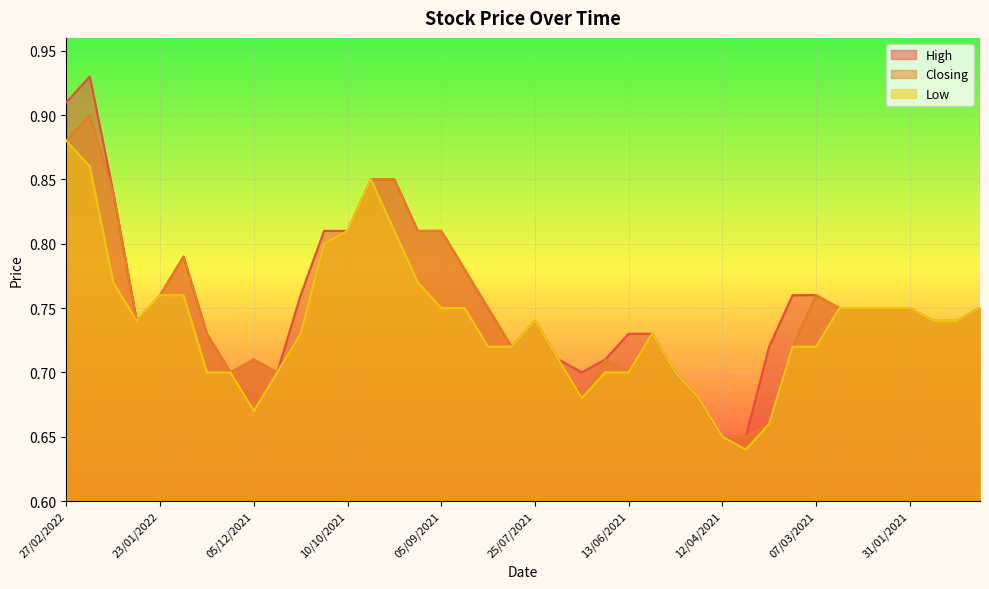

Reading left to right, list all the values displayed in this chart.

High: 27/02/2022=0.9	13/02/2022=0.9	06/02/2022=0.8	30/01/2022=0.7	23/01/2022=0.8	16/01/2022=0.8	09/01/2022=0.7	19/12/2021=0.7	05/12/2021=0.7	28/11/2021=0.7	21/11/2021=0.8	24/10/2021=0.8	10/10/2021=0.8	26/09/2021=0.8	19/09/2021=0.8	12/09/2021=0.8	05/09/2021=0.8	15/08/2021=0.8	08/08/2021=0.8	01/08/2021=0.7	25/07/2021=0.7	11/07/2021=0.7	27/06/2021=0.7	20/06/2021=0.7	13/06/2021=0.7	23/05/2021=0.7	16/05/2021=0.7	02/05/2021=0.7	12/04/2021=0.7	04/04/2021=0.7	28/03/2021=0.7	21/03/2021=0.8	07/03/2021=0.8	28/02/2021=0.8	21/02/2021=0.8	07/02/2021=0.8	31/01/2021=0.8	24/01/2021=0.7	17/01/2021=0.7	10/01/2021=0.8
Closing: 27/02/2022=0.9	13/02/2022=0.9	06/02/2022=0.8	30/01/2022=0.7	23/01/2022=0.8	16/01/2022=0.8	09/01/2022=0.7	19/12/2021=0.7	05/12/2021=0.7	28/11/2021=0.7	21/11/2021=0.7	24/10/2021=0.8	10/10/2021=0.8	26/09/2021=0.8	19/09/2021=0.8	12/09/2021=0.8	05/09/2021=0.8	15/08/2021=0.8	08/08/2021=0.8	01/08/2021=0.7	25/07/2021=0.7	11/07/2021=0.7	27/06/2021=0.7	20/06/2021=0.7	13/06/2021=0.7	23/05/2021=0.7	16/05/2021=0.7	02/05/2021=0.7	12/04/2021=0.7	04/04/2021=0.7	28/03/2021=0.7	21/03/2021=0.7	07/03/2021=0.8	28/02/2021=0.8	21/02/2021=0.8	07/02/2021=0.8	31/01/2021=0.8	24/01/2021=0.7	17/01/2021=0.7	10/01/2021=0.8
Low: 27/02/2022=0.9	13/02/2022=0.9	06/02/2022=0.8	30/01/2022=0.7	23/01/2022=0.8	16/01/2022=0.8	09/01/2022=0.7	19/12/2021=0.7	05/12/2021=0.7	28/11/2021=0.7	21/11/2021=0.7	24/10/2021=0.8	10/10/2021=0.8	26/09/2021=0.8	19/09/2021=0.8	12/09/2021=0.8	05/09/2021=0.8	15/08/2021=0.8	08/08/2021=0.7	01/08/2021=0.7	25/07/2021=0.7	11/07/2021=0.7	27/06/2021=0.7	20/06/2021=0.7	13/06/2021=0.7	23/05/2021=0.7	16/05/2021=0.7	02/05/2021=0.7	12/04/2021=0.7	04/04/2021=0.6	28/03/2021=0.7	21/03/2021=0.7	07/03/2021=0.7	28/02/2021=0.8	21/02/2021=0.8	07/02/2021=0.8	31/01/2021=0.8	24/01/2021=0.7	17/01/2021=0.7	10/01/2021=0.8